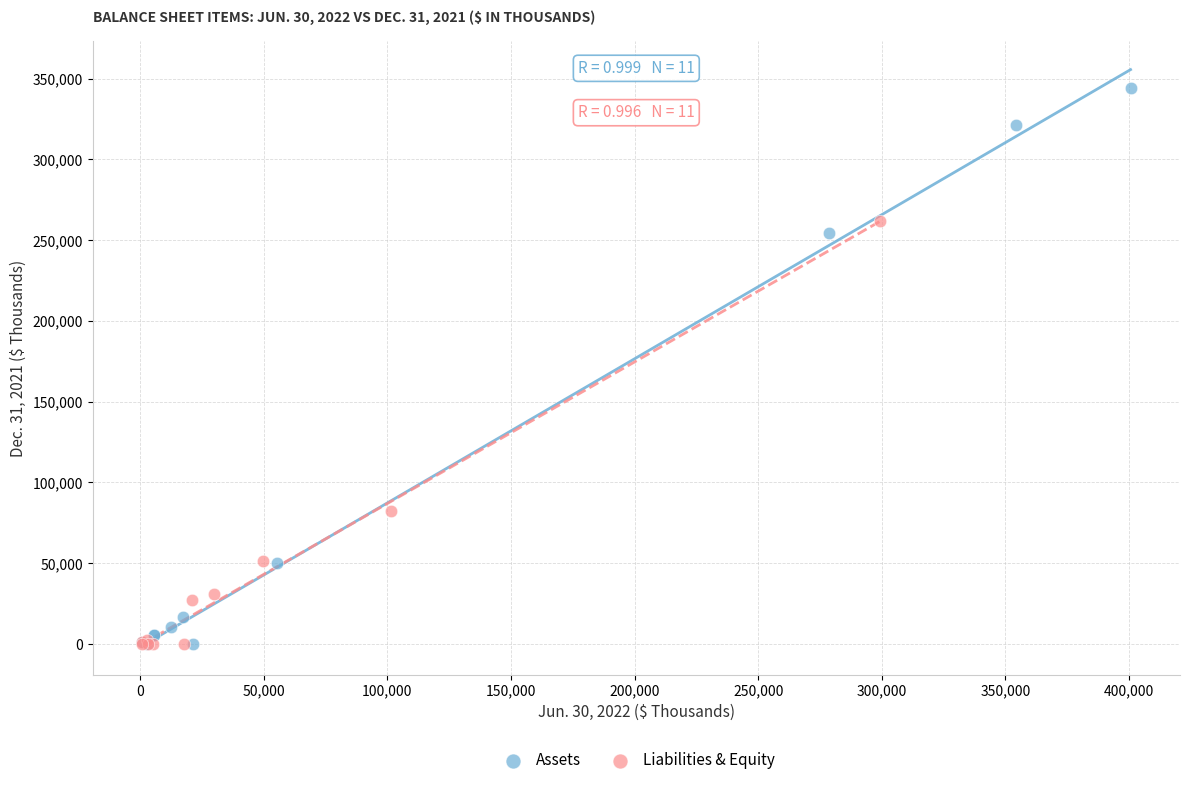

Which series reaches the maximum Y coordinate?

Assets